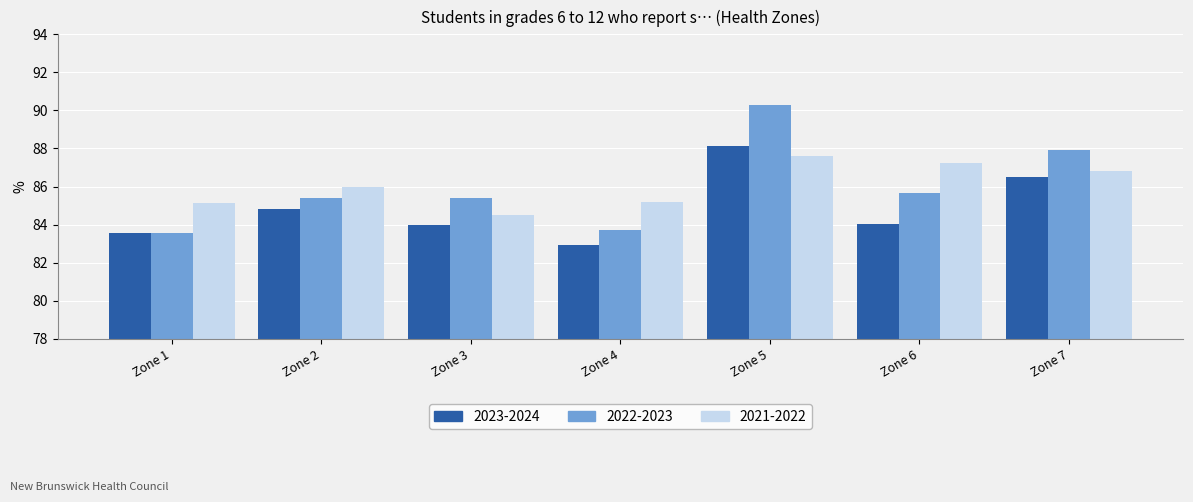

The value of 2021-2022 at Zone 5 is 43.8. True or false?

False